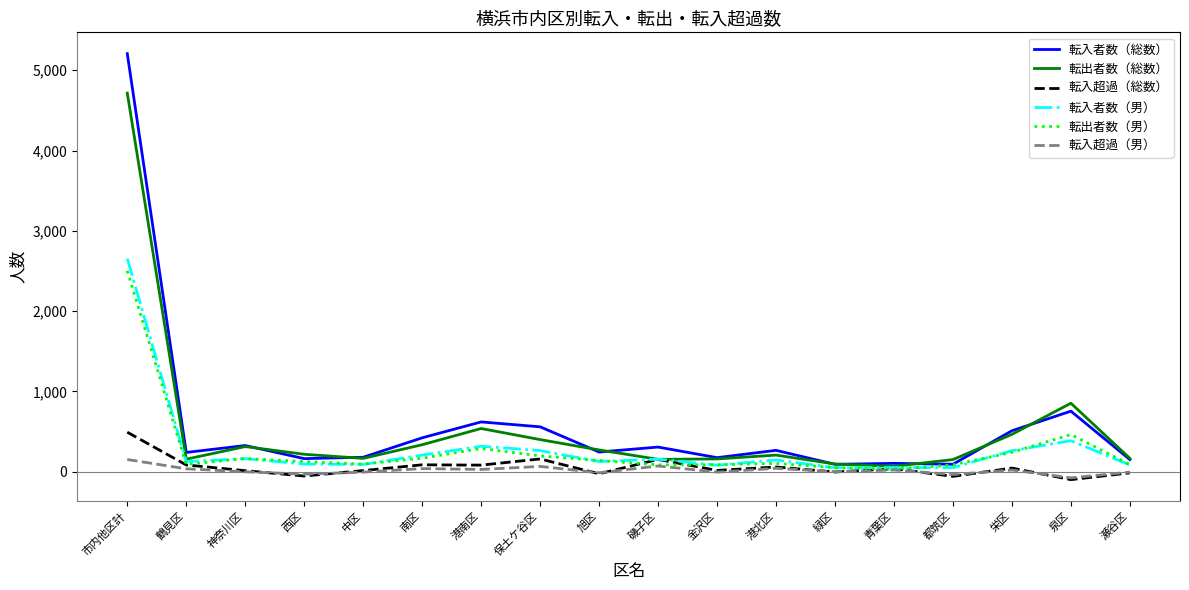

How many lines are shown in the chart?

6